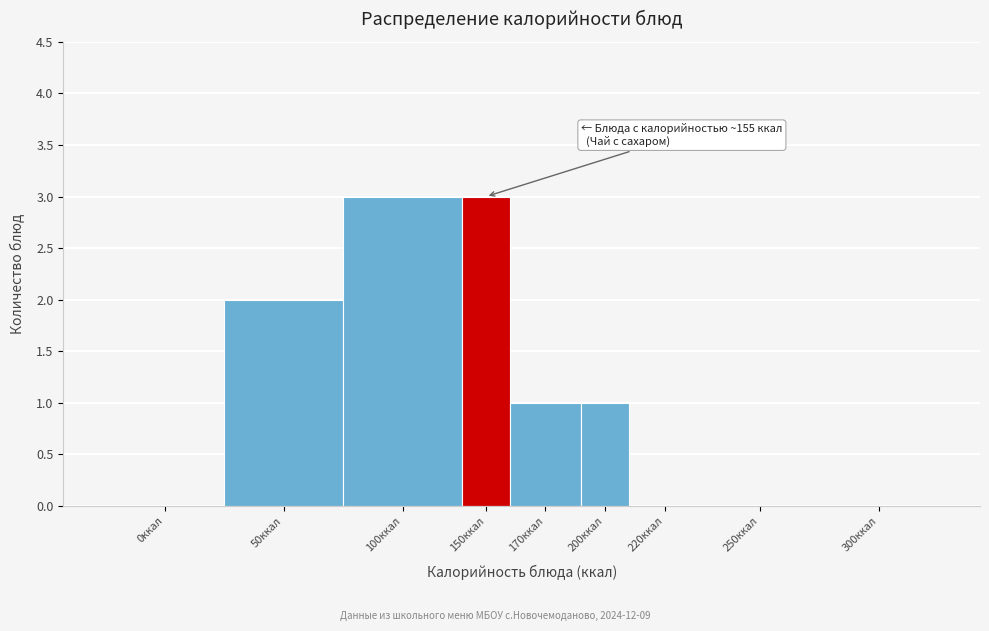

Reading left to right, extract all data points from this chart.

0ккал=0	50ккал=2	100ккал=3	150ккал=3	170ккал=1	200ккал=1	220ккал=0	250ккал=0	300ккал=0